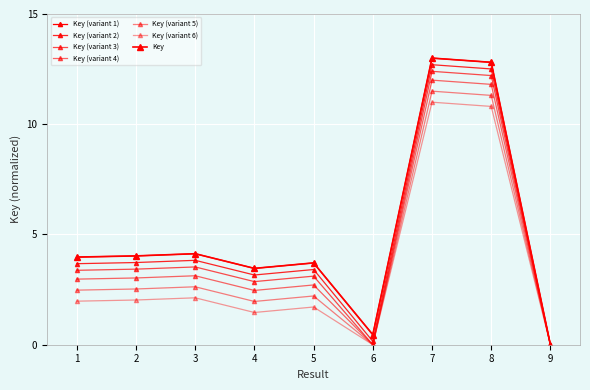

Is this an area chart (filled region under the line)?

No